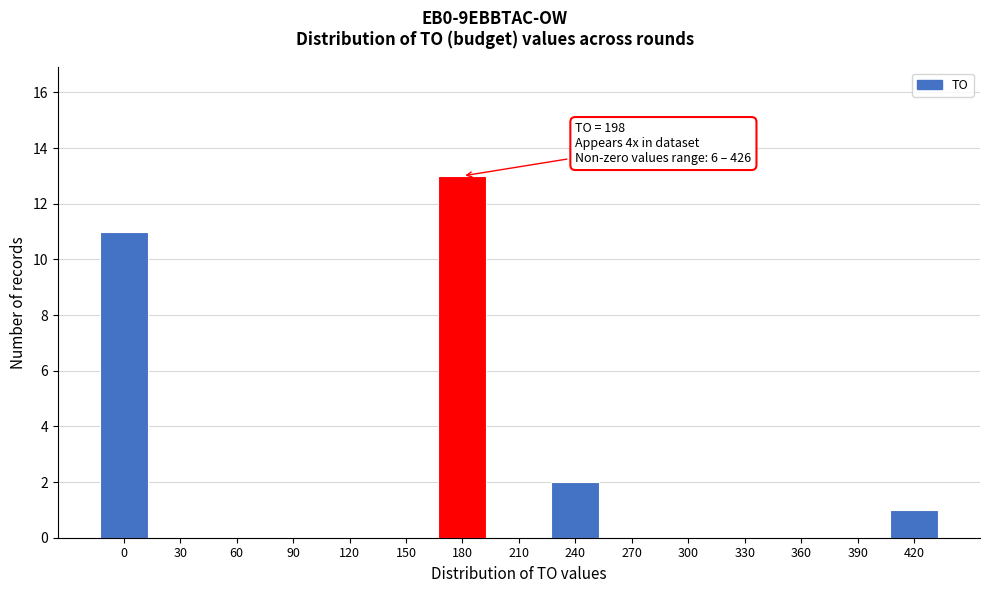

Reading right to left, transcribe all the data shown in this chart.

420=1	390=0	360=0	330=0	300=0	270=0	240=2	210=0	180=13	150=0	120=0	90=0	60=0	30=0	0=11